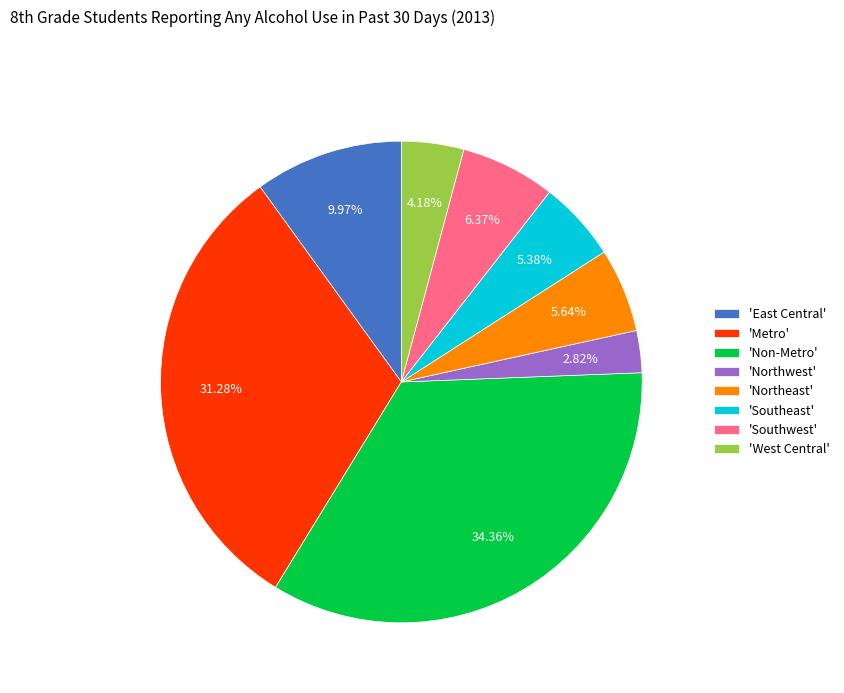

Does any single category account for the majority?

No